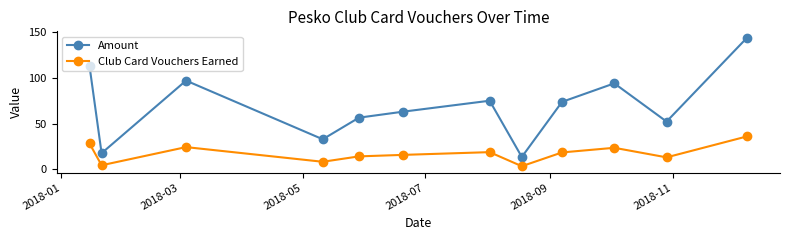

In Club Card Vouchers Earned, how many points are higher than both neighbors (excluding endpoints)?

3